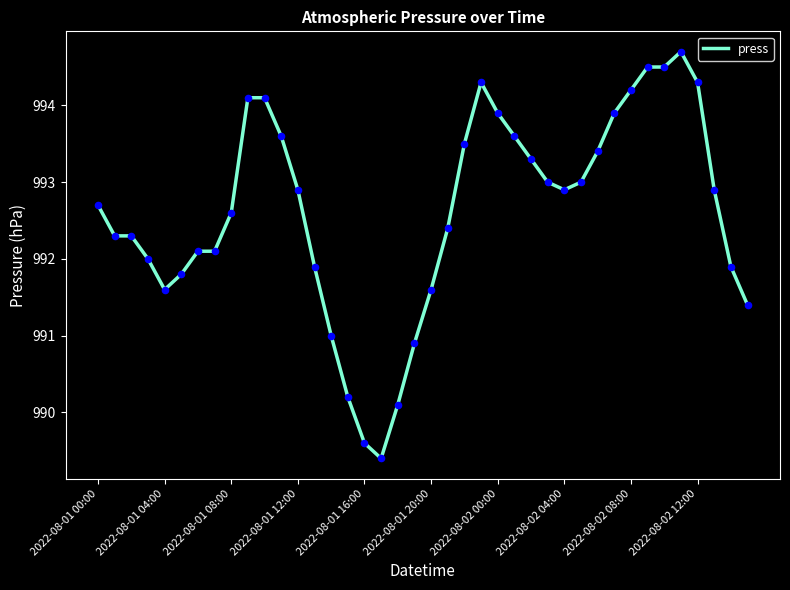

What is the difference between the maximum and minimum values?

5.3